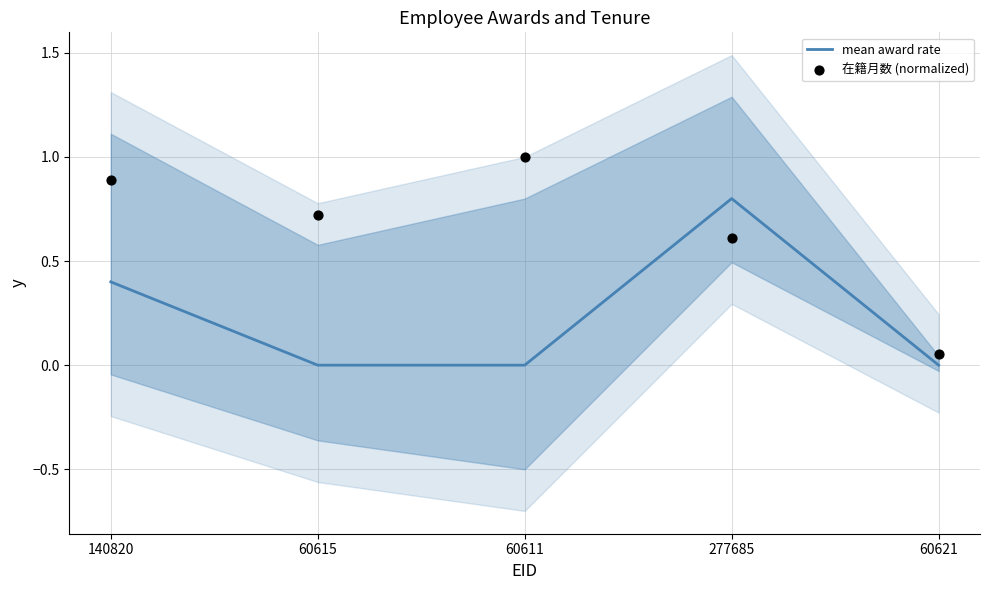

At how many categories does at least one series exceed 0?

5